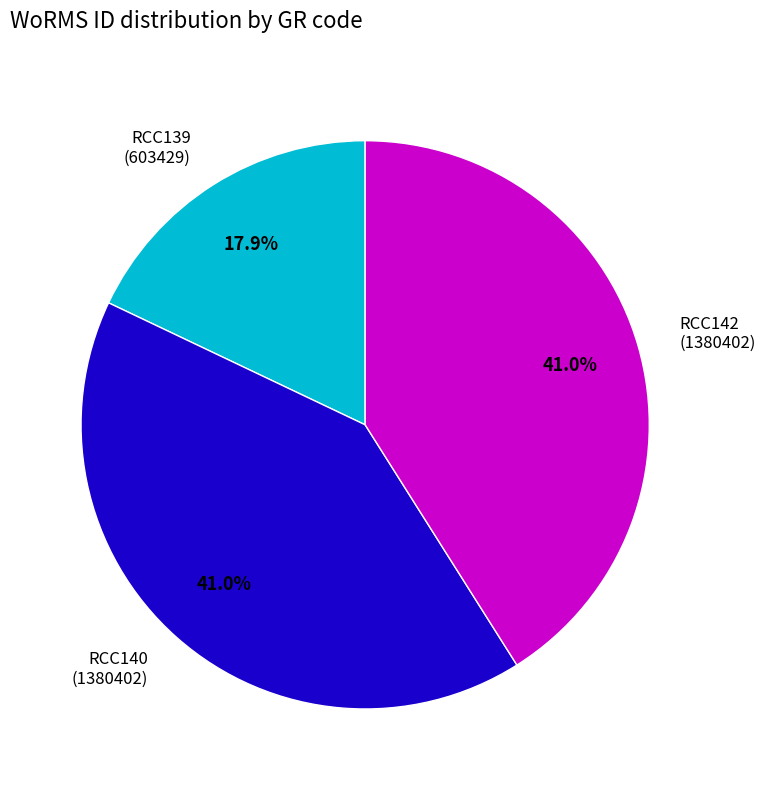

How many slices are in this pie chart?

3